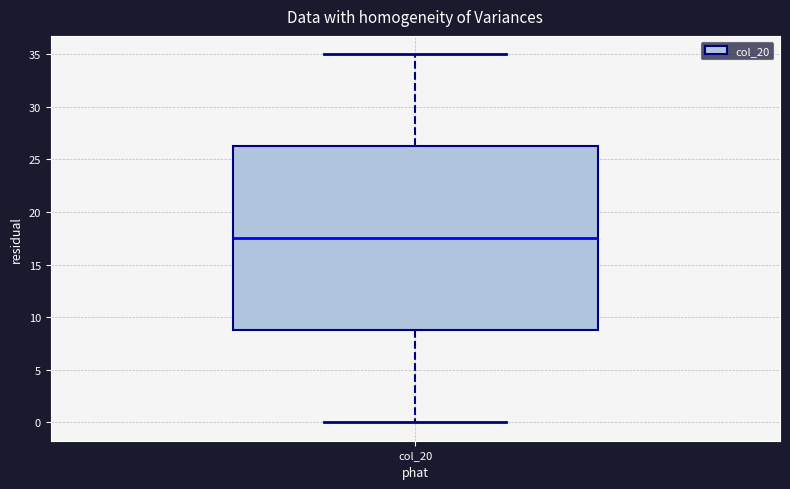

Where does the median line of the box for col_20 sit on the y-axis? The values are not printed on the chart, so give them approximately, as read against the axis.

17.5